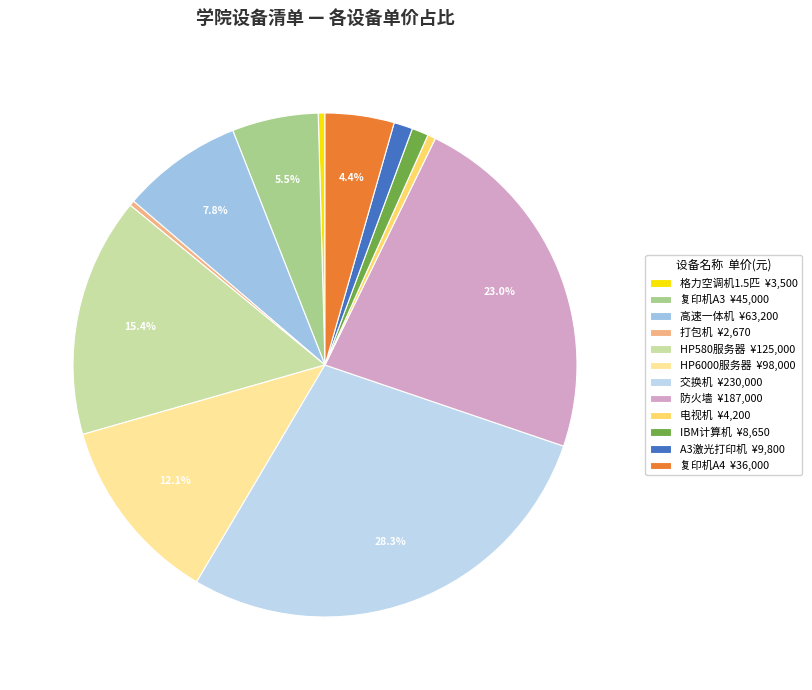

What is the largest slice in the pie chart?

交换机